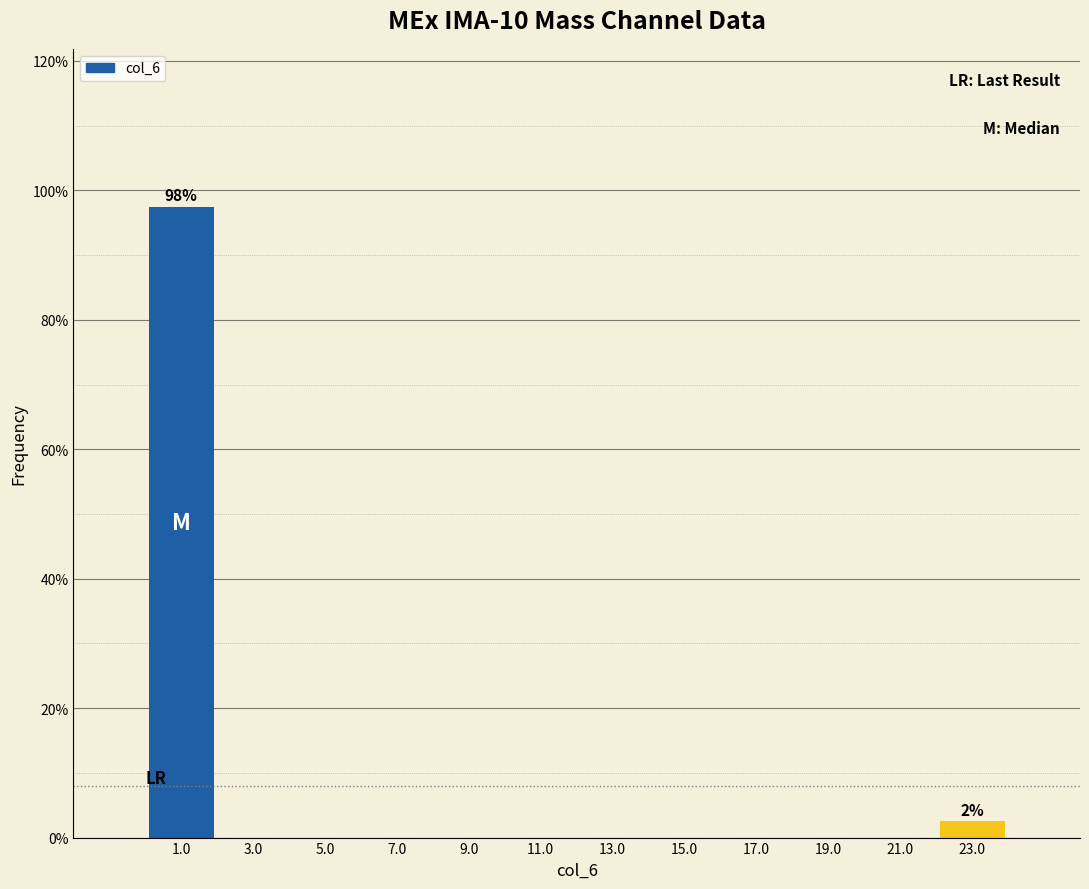

Over which range of the x-axis is the bar tallest?

0 to 2